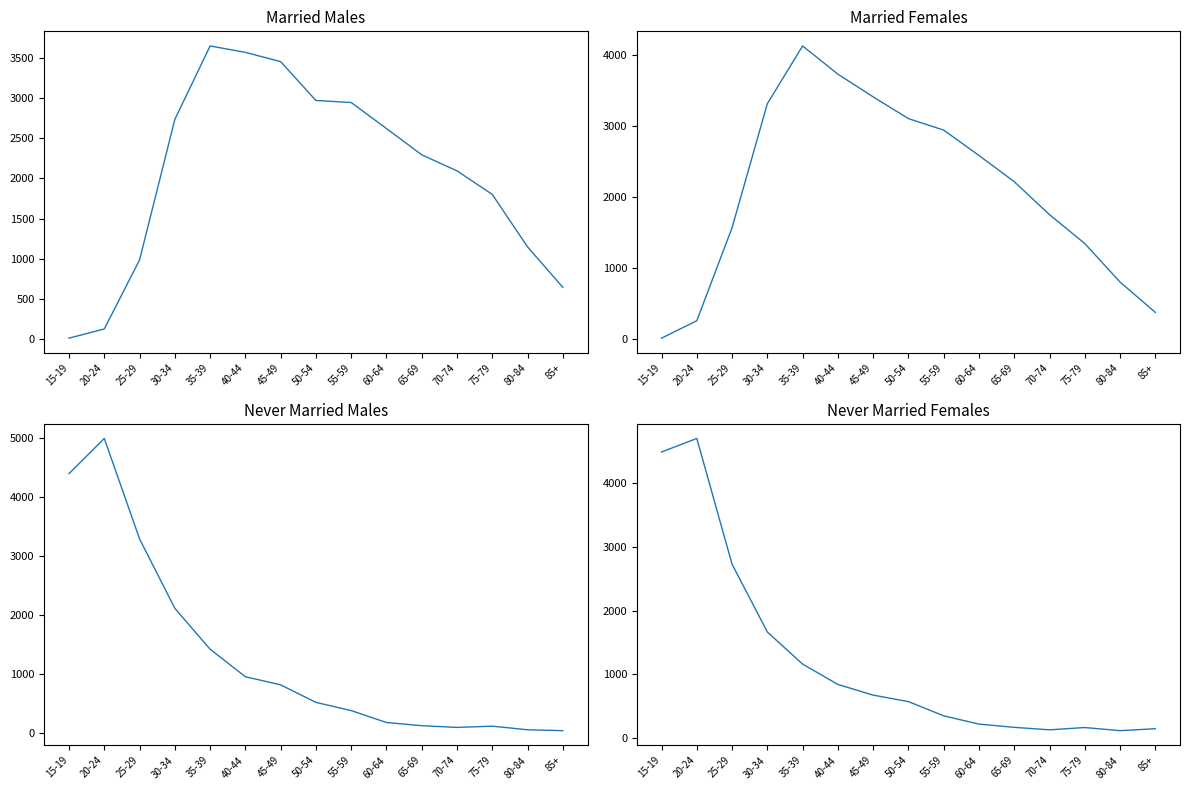

What are all the series names shown in the legend?

Married Males, Married Females, Never Married Males, Never Married Females